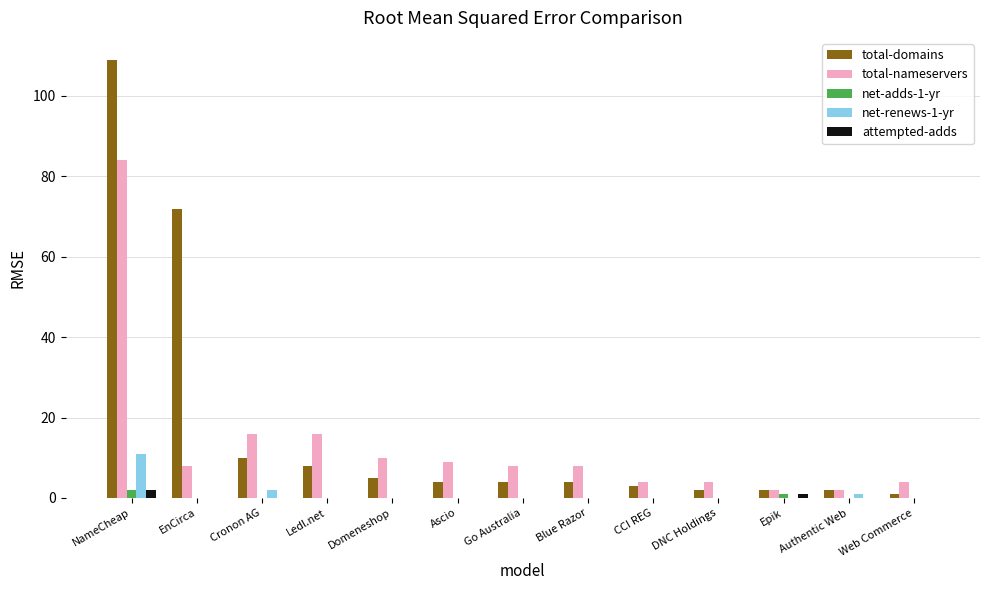

What are all the series names shown in the legend?

total-domains, total-nameservers, net-adds-1-yr, net-renews-1-yr, attempted-adds